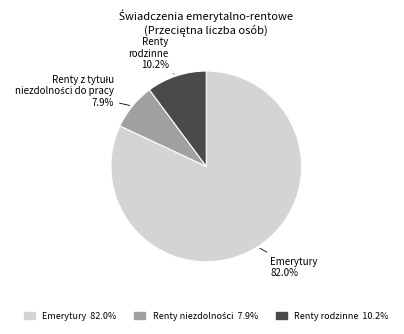

Is there any slice that represents more than half of the pie?

Yes